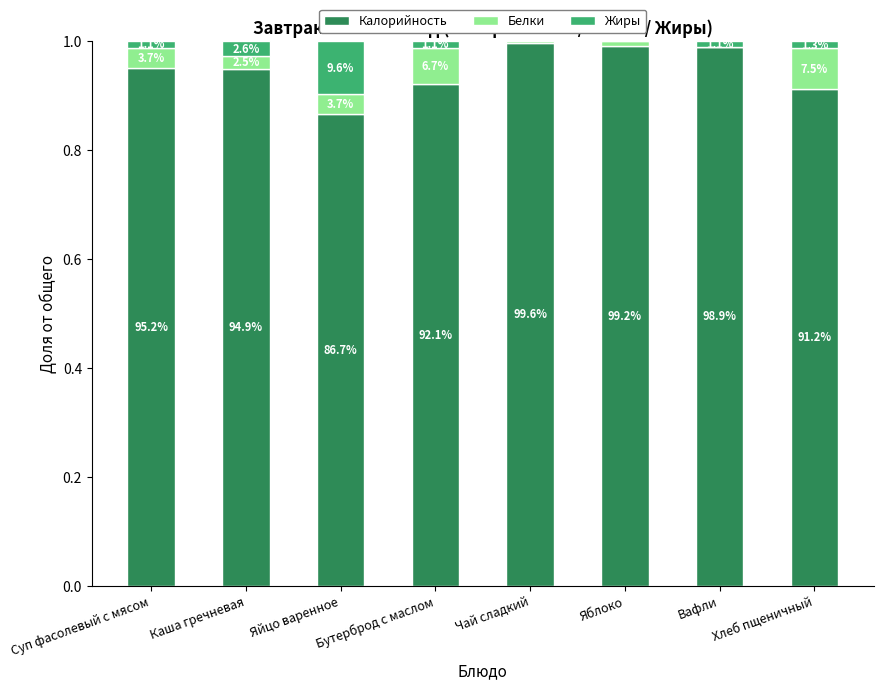

Where is Жиры nearest to the value 0?

Чай сладкий